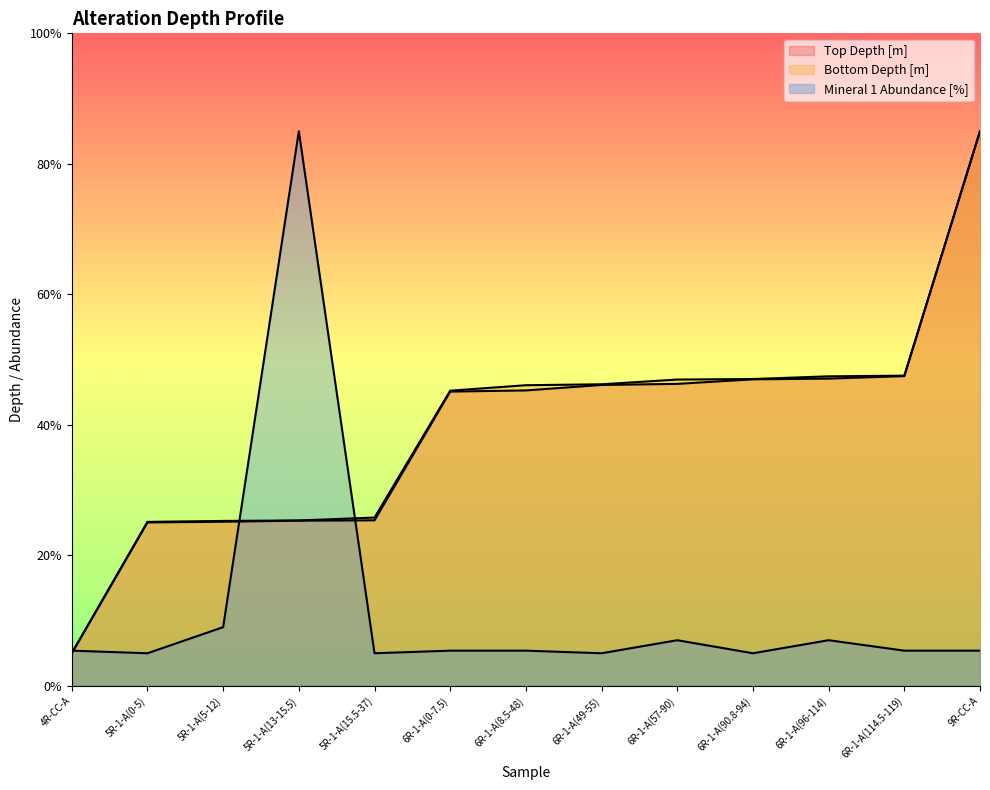

What is the smallest value displayed?

5.0